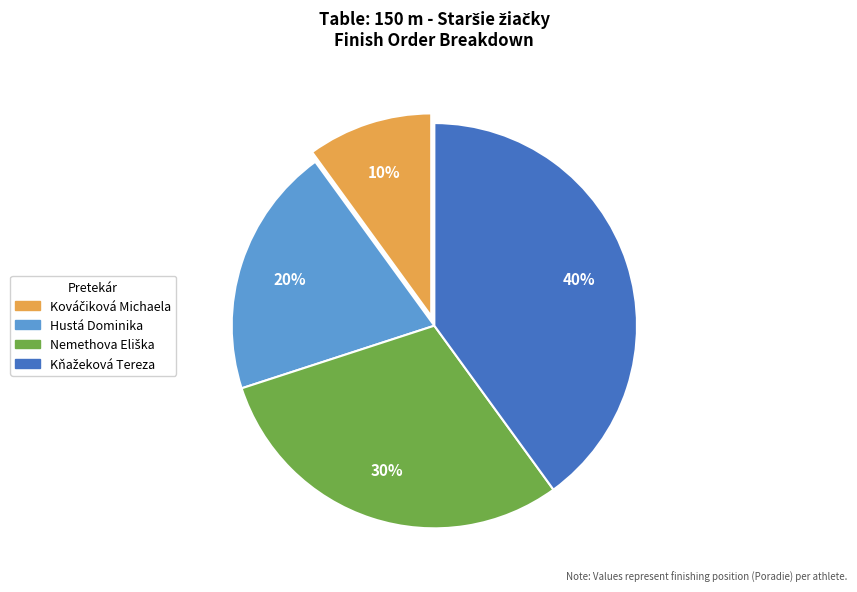

To the nearest percent, what is the difference between the largest and smallest slice percentages?

30%